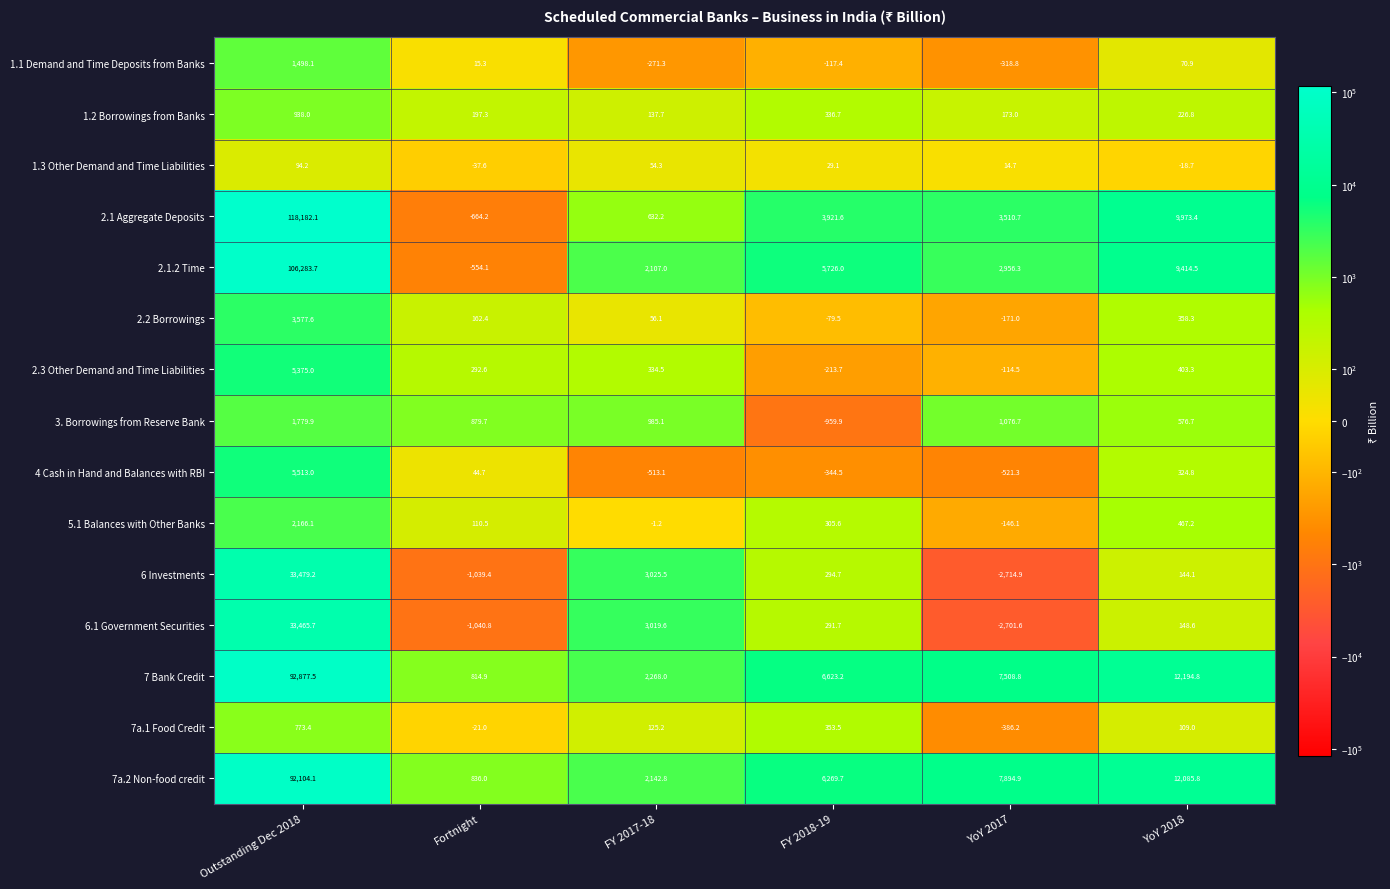

Count the number of categories in the chart.

6